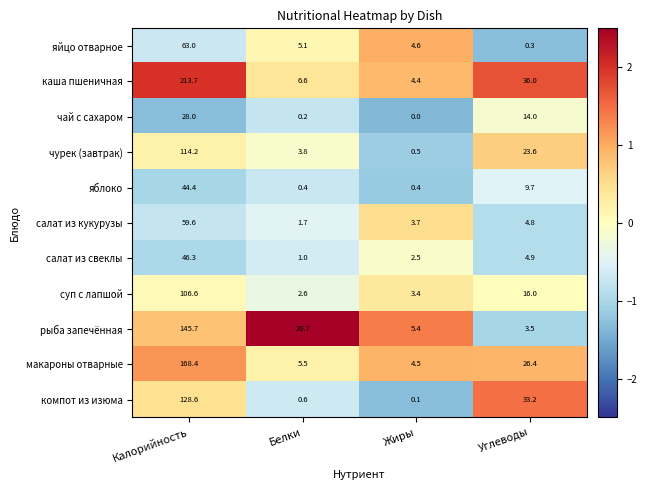

How many categories are shown in the chart?

4